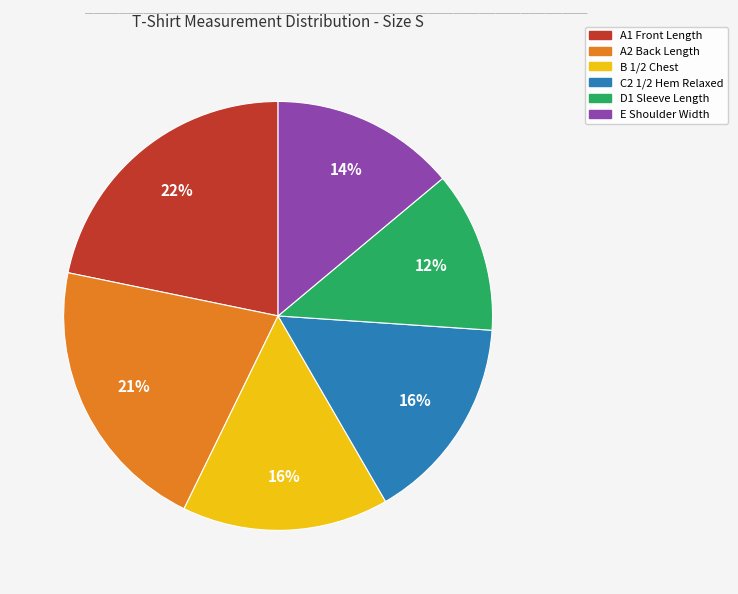

How many segments does this pie chart have?

6